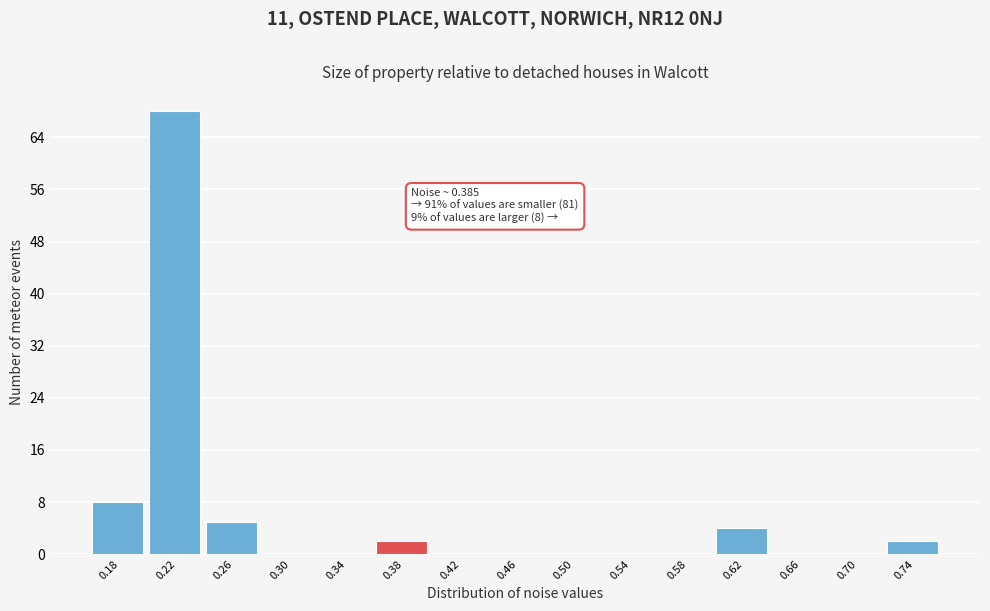

Reading left to right, what are all the values shown in this chart?

0.18=8	0.22=68	0.26=5	0.30=0	0.34=0	0.38=2	0.42=0	0.46=0	0.50=0	0.54=0	0.58=0	0.62=4	0.66=0	0.70=0	0.74=2